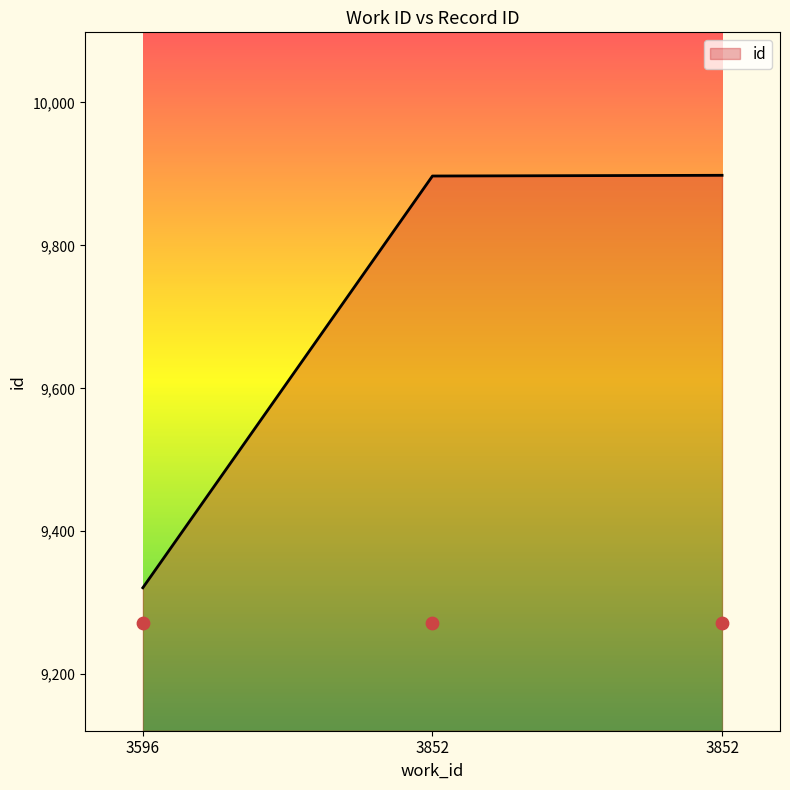

Between 3596 and 3852, which is larger?

3852